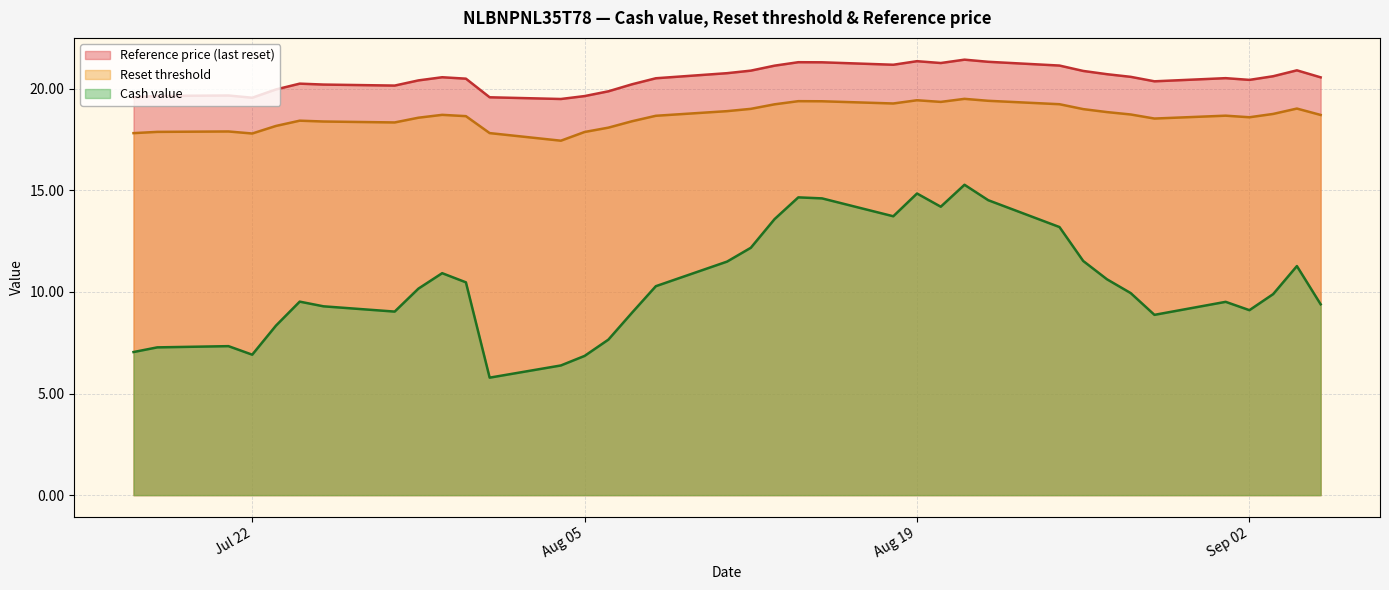

At which category is the sum across all series the highest?

2025-08-21